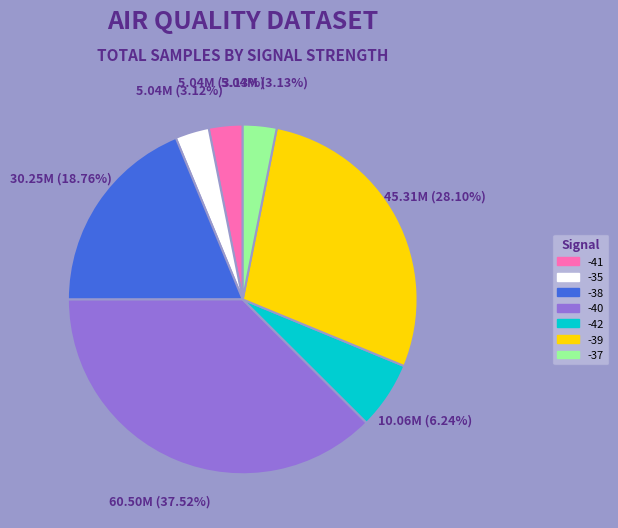

What percentage do -42 and -41 together represent?

9.4%